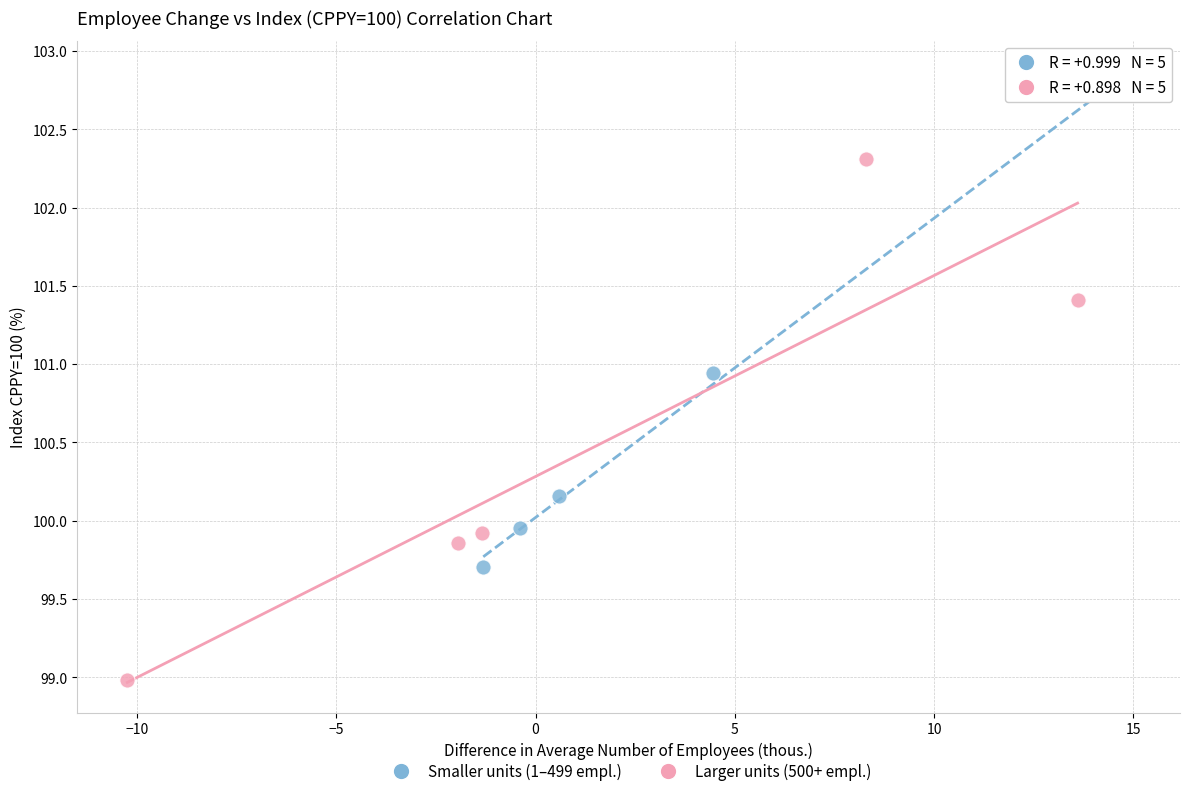

Which series contains the lowest Y value?

Larger units (500+ empl.)